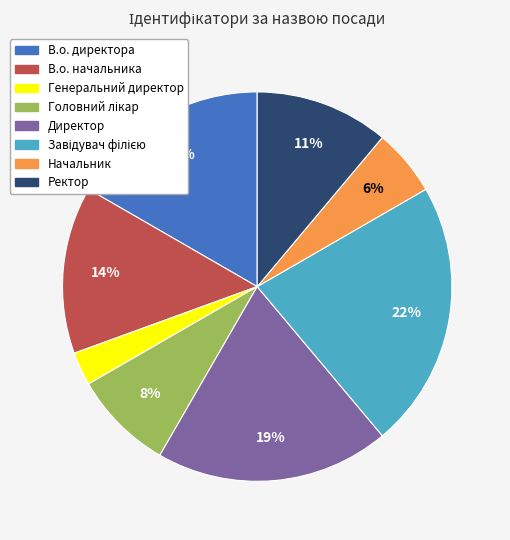

How many slices are in this pie chart?

8